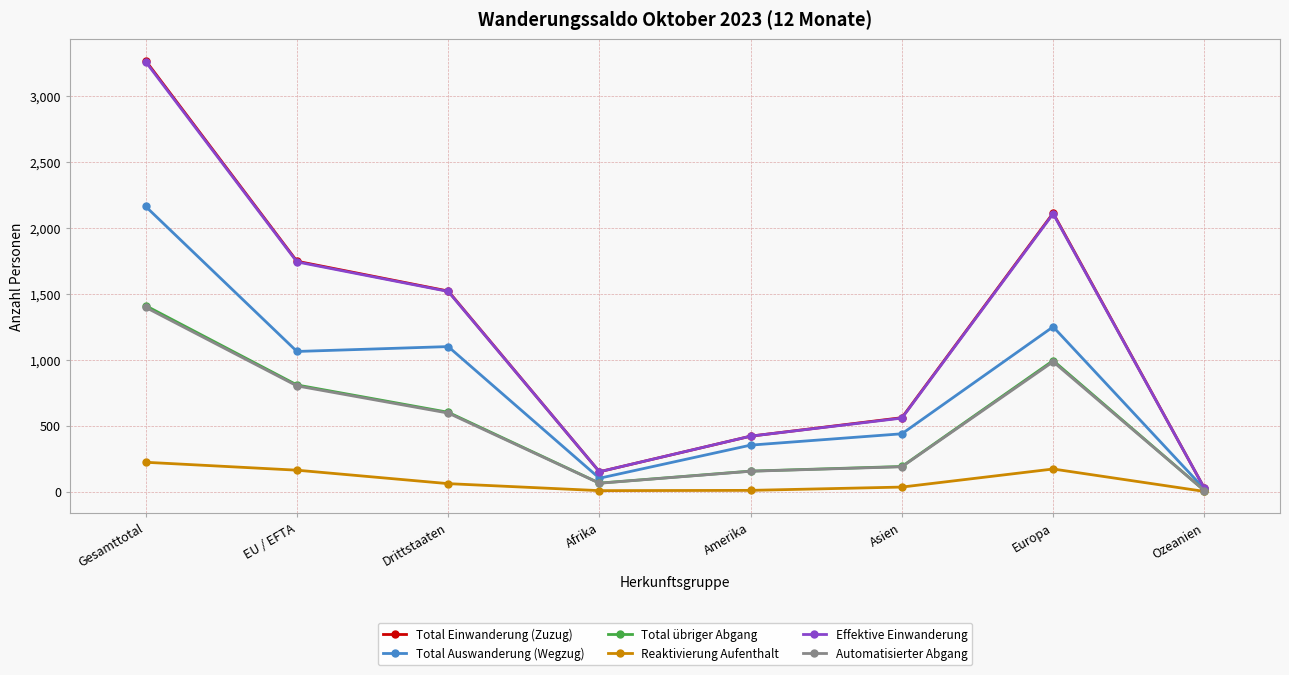

List the labels in order of Total Einwanderung (Zuzug) value, largest first.

Gesamttotal, Europa, EU / EFTA, Drittstaaten, Asien, Amerika, Afrika, Ozeanien